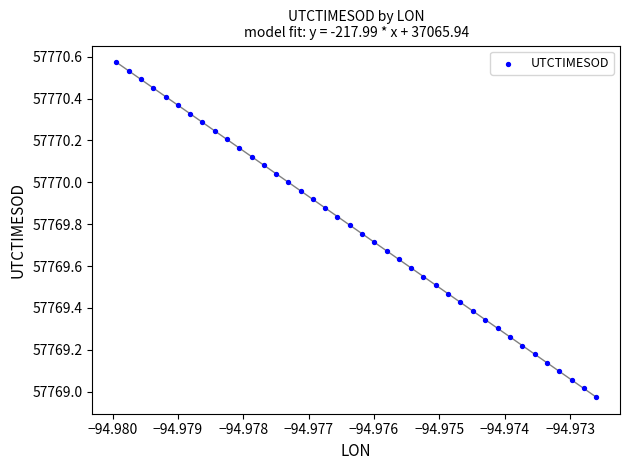

What is the range of Y values (max minus min)?

1.6